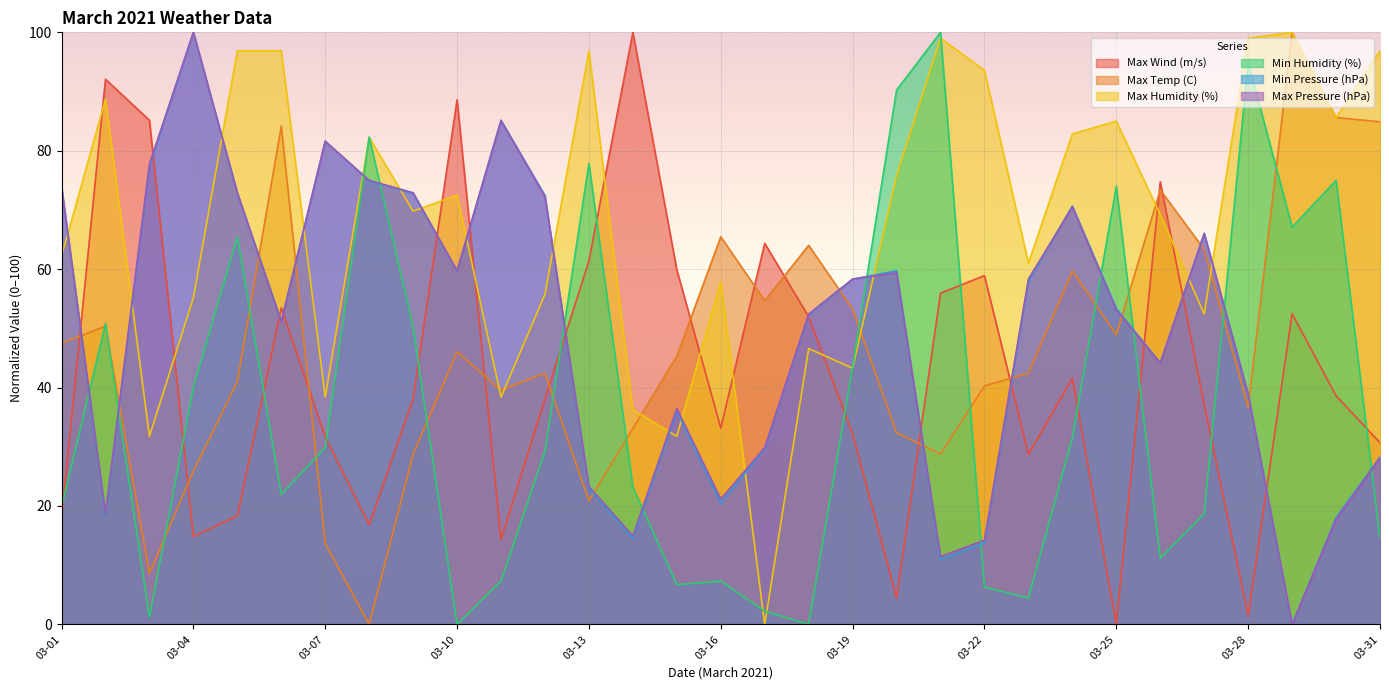

Is it true that Max Humidity (%) equals 61.0 at 2021-03-23?

True